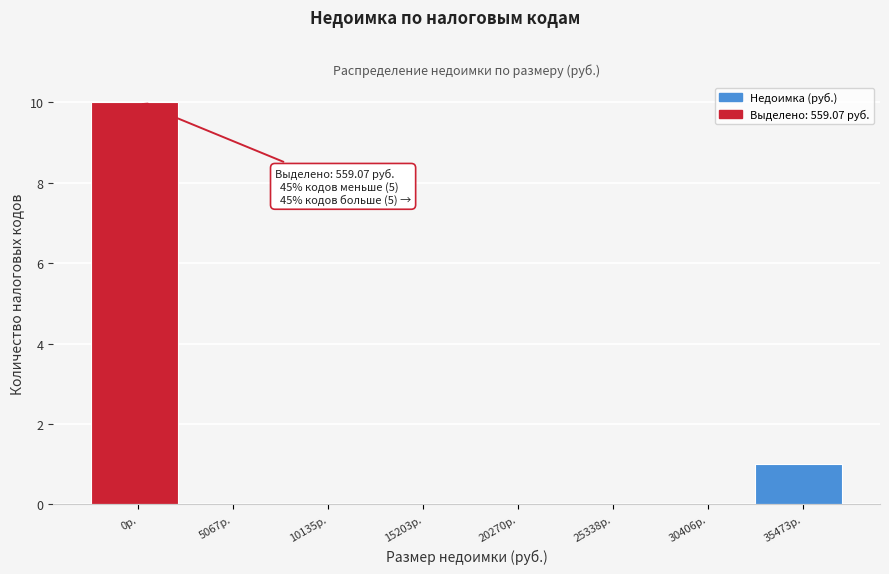

Reading left to right, list all the values displayed in this chart.

0р.=10	5067р.=0	10135р.=0	15203р.=0	20270р.=0	25338р.=0	30406р.=0	35473р.=1